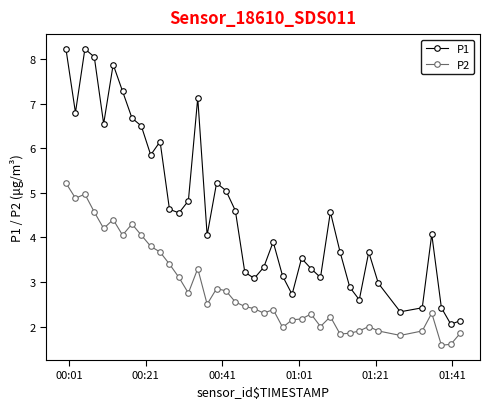

What is the sum of all P2 values?

114.2